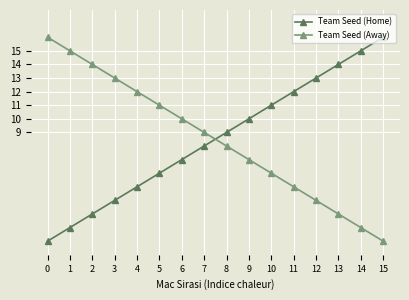

What is the difference between the Team Seed (Home) values at 7 and 1?

6